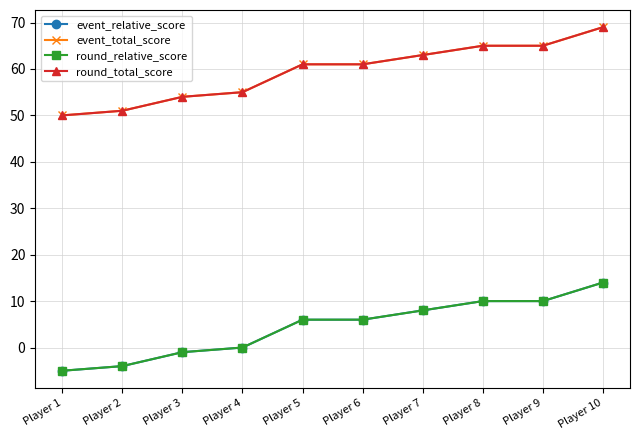

Which label corresponds to the smallest value in the chart?

Player 1